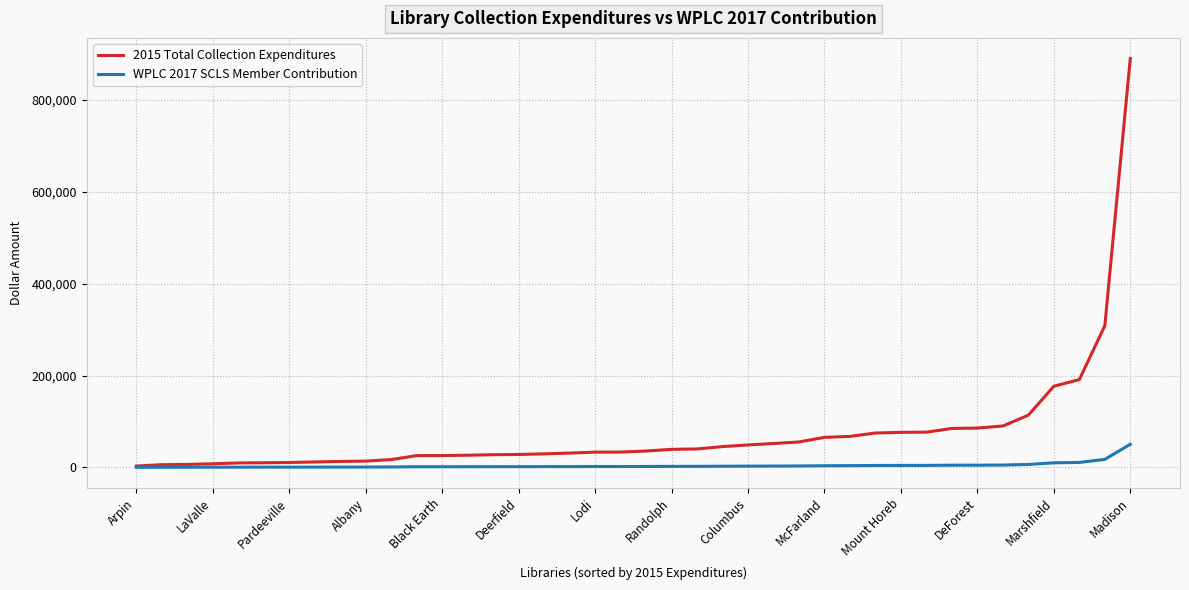

At how many categories does at least one series exceed 589653?

1